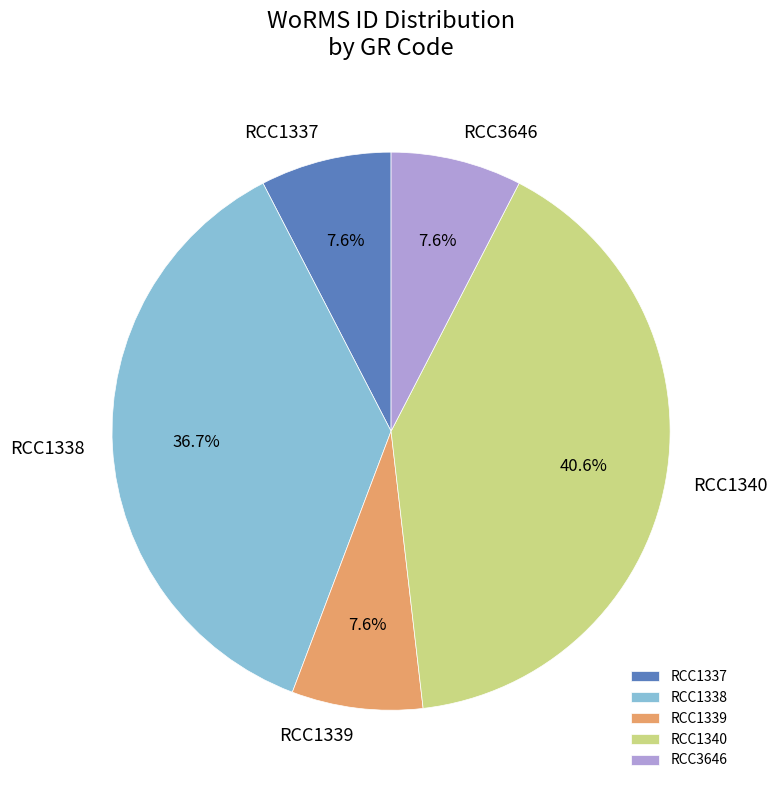

Do RCC3646 and RCC1337 together represent more than half of the pie?

No